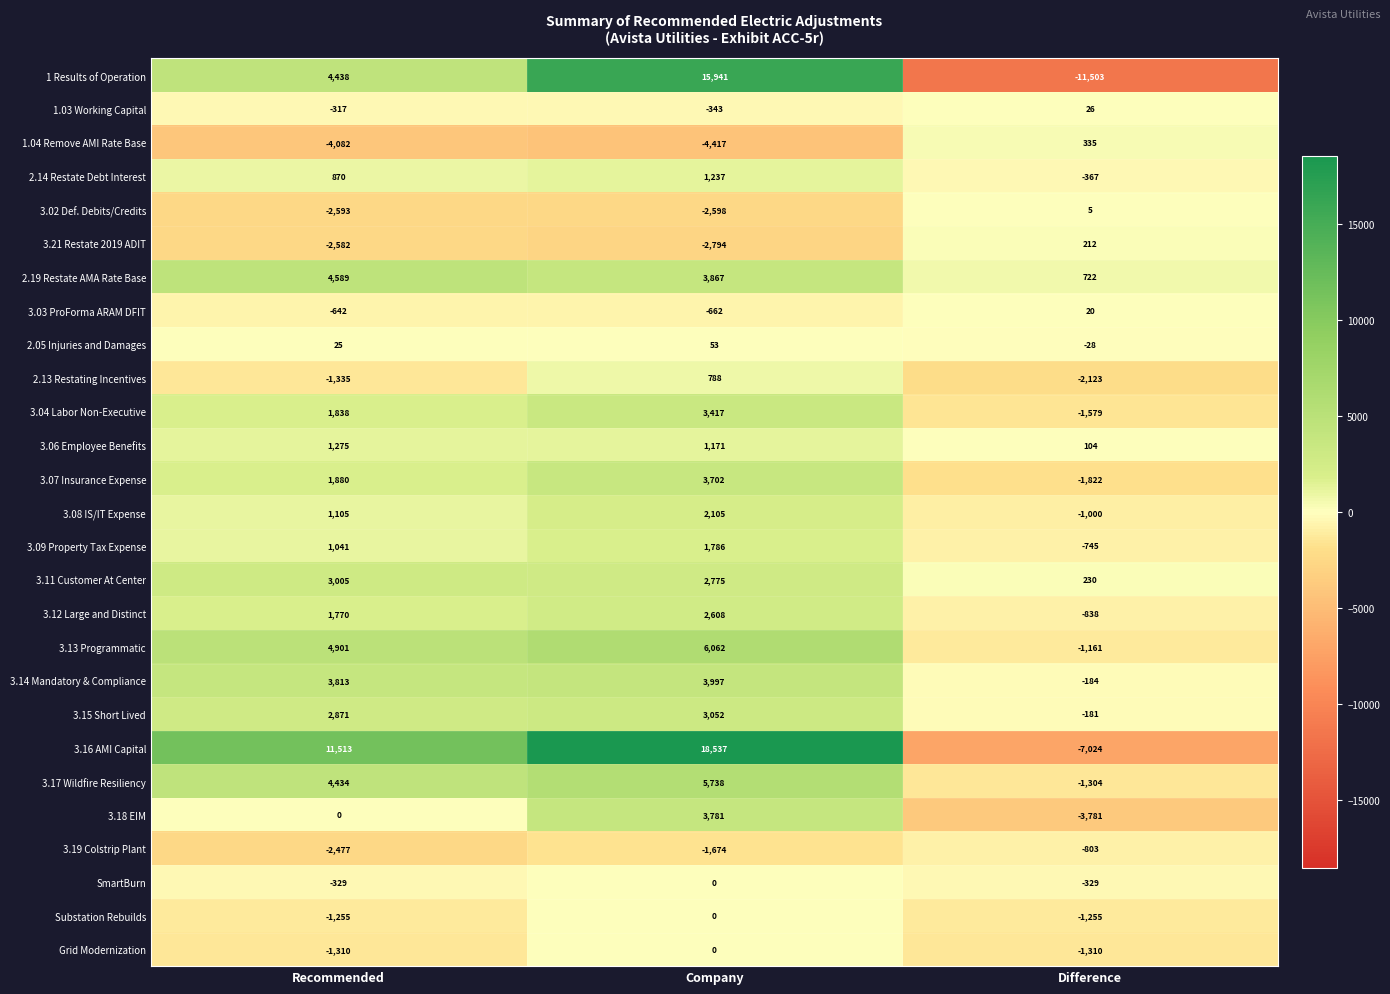

Which category has the lowest value across all series?

Difference